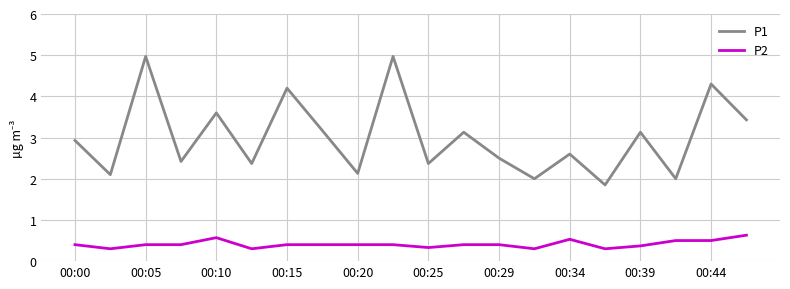

What is the average value of the P2 series?

0.4